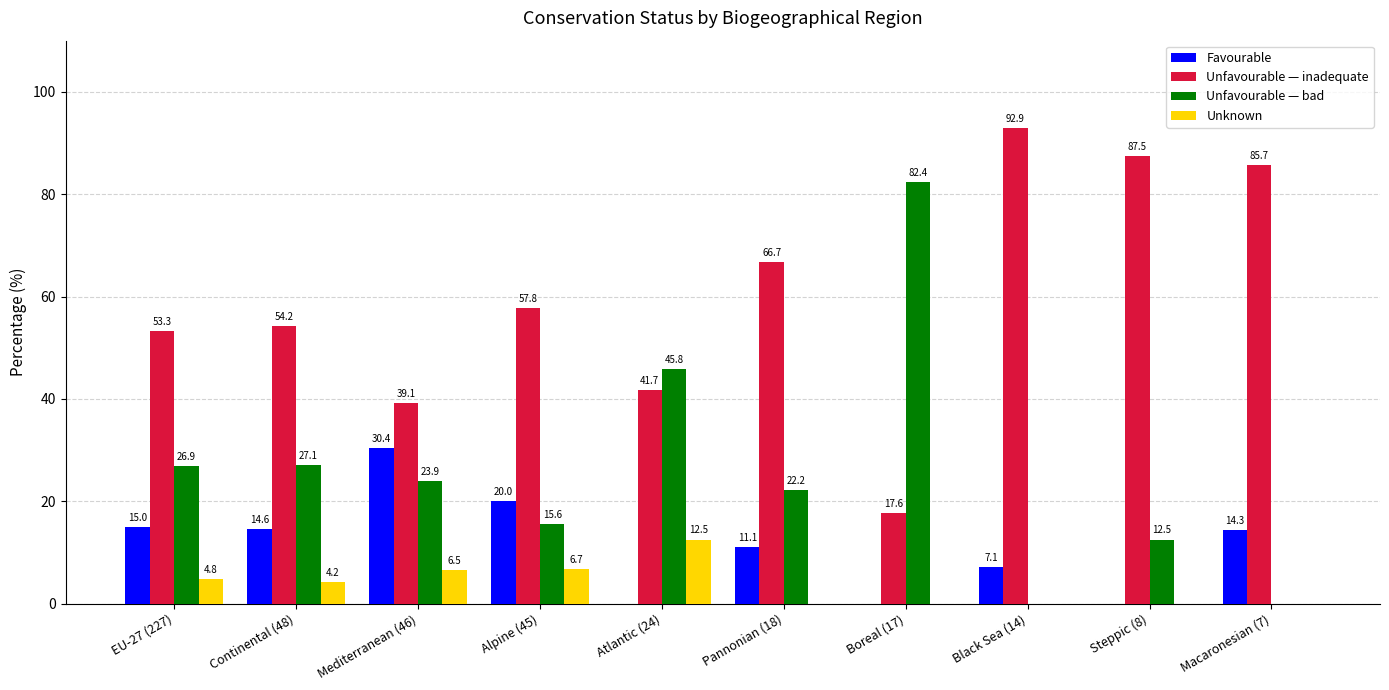

Which series has the largest total across all categories?

Unfavourable — inadequate